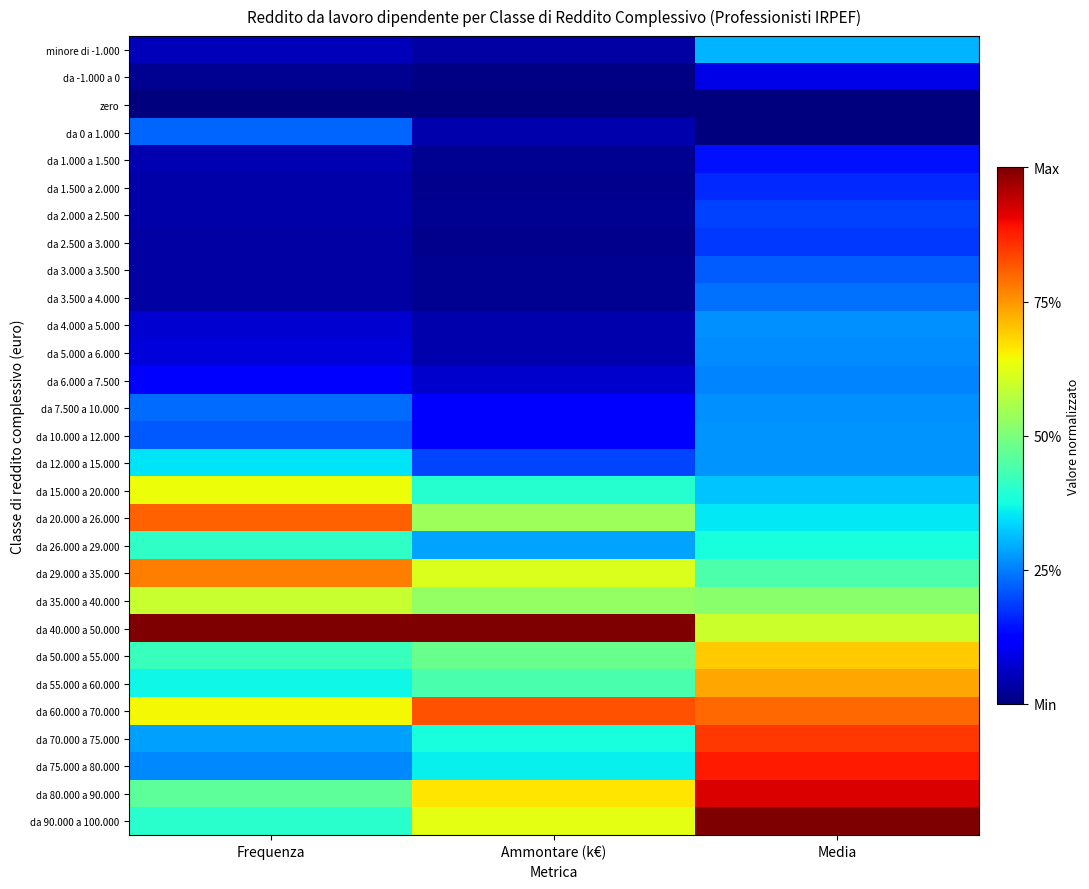

How many data points does each series have?

3